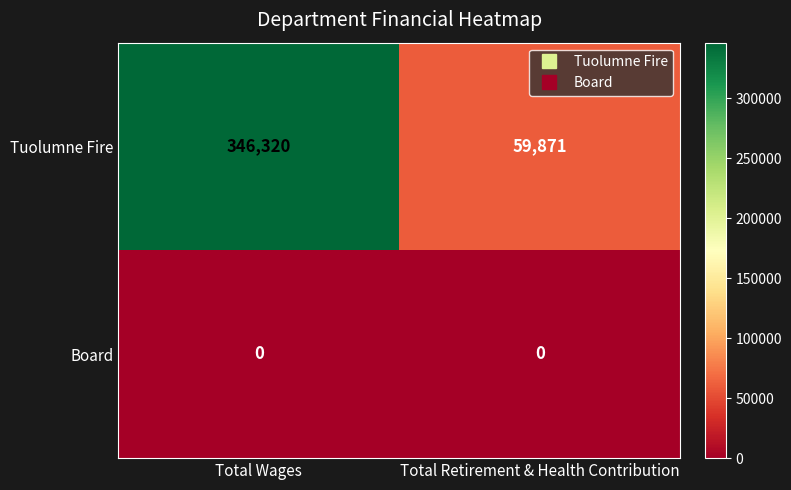

Reading left to right, extract all data points from this chart.

Tuolumne Fire: 346320	59871
Board: 0	0